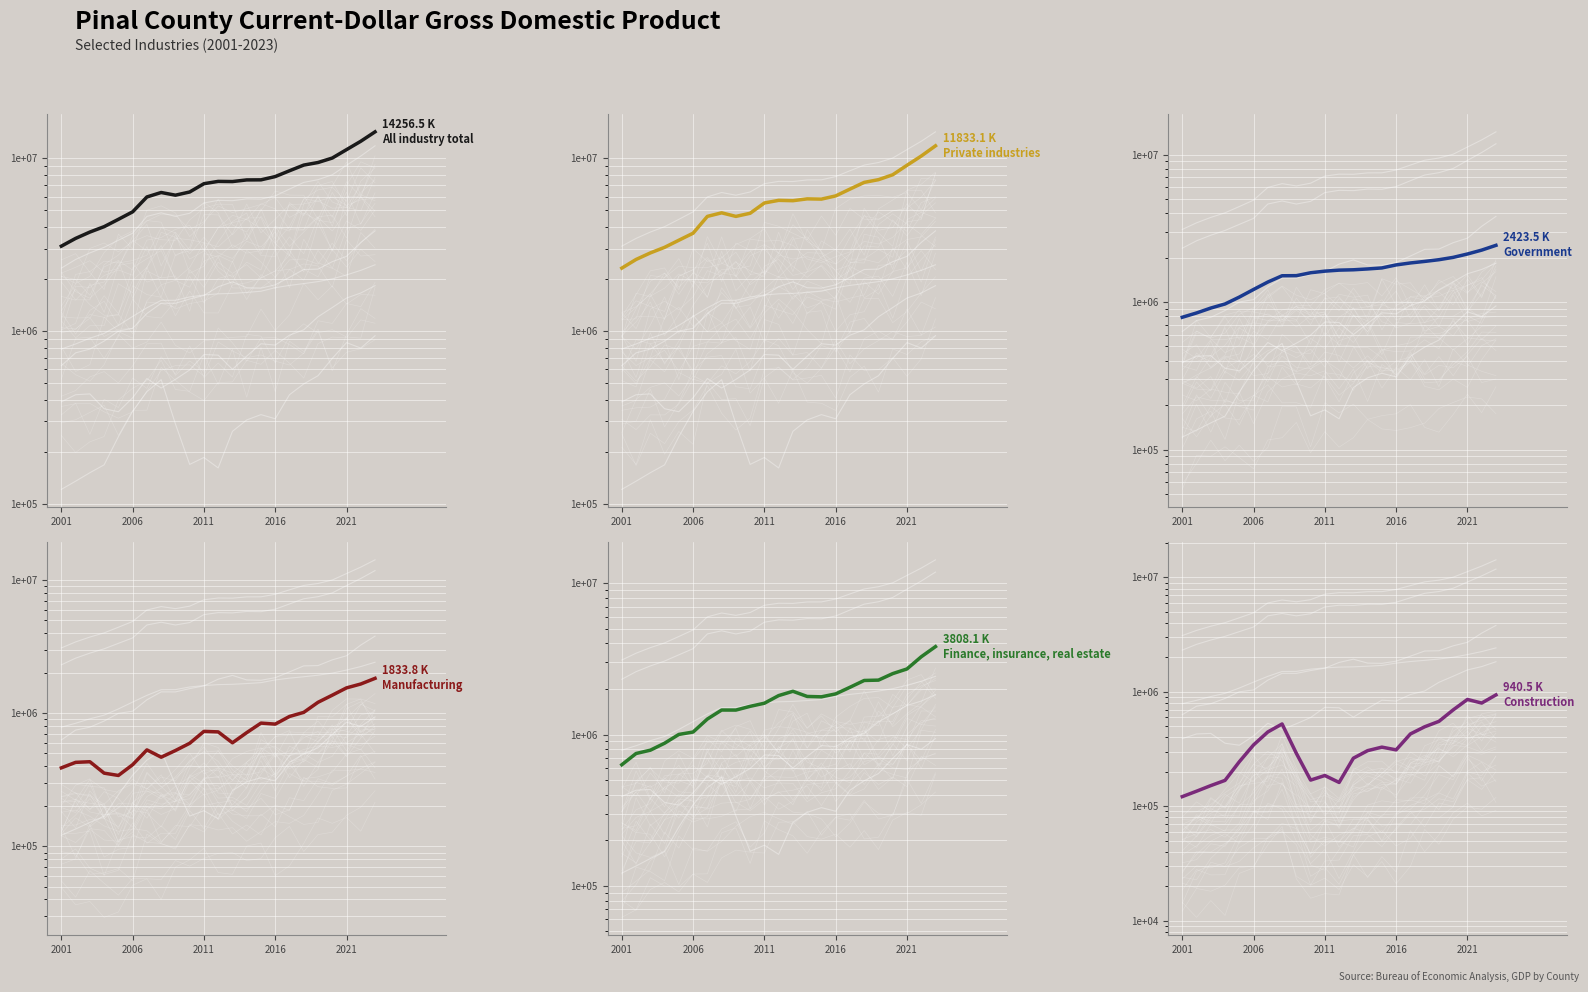

Count the number of categories in the chart.

23